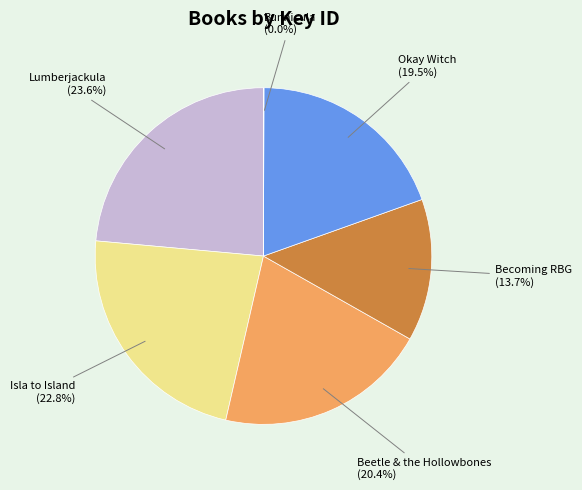

What portion of the pie excludes Okay Witch?

80.5%